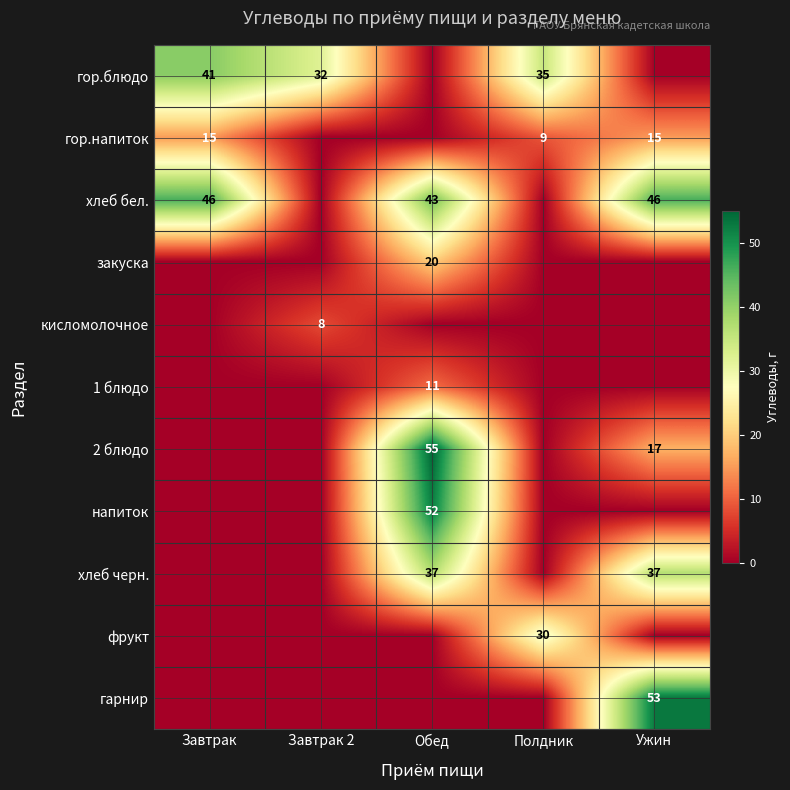

What is the difference between the second highest and second lowest values in the гор.напиток series?

15